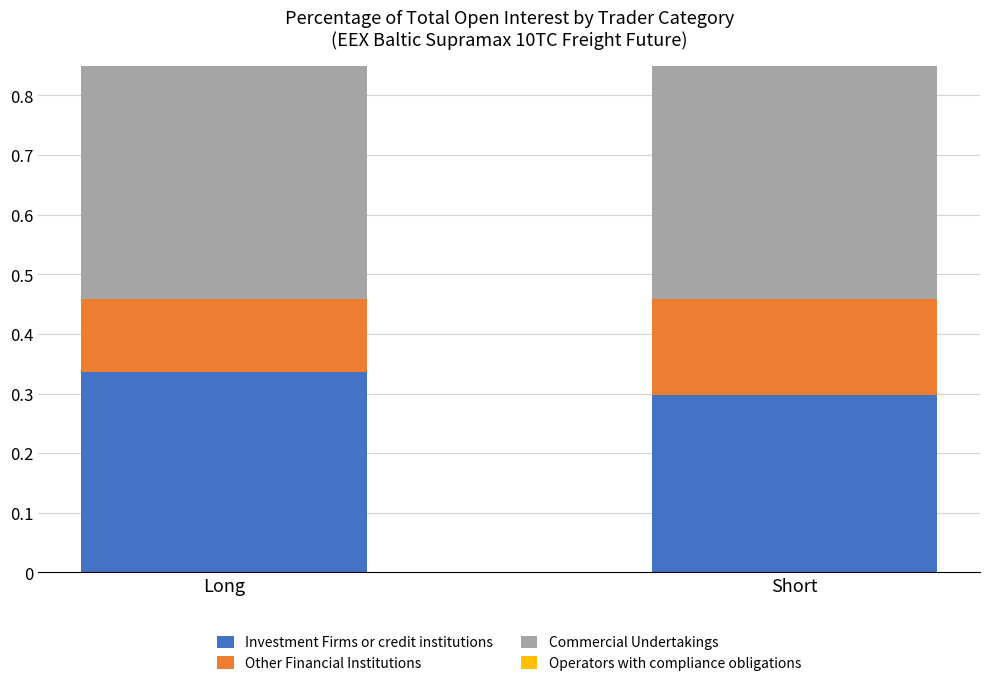

What is the difference between the highest and lowest values at Short?

0.5